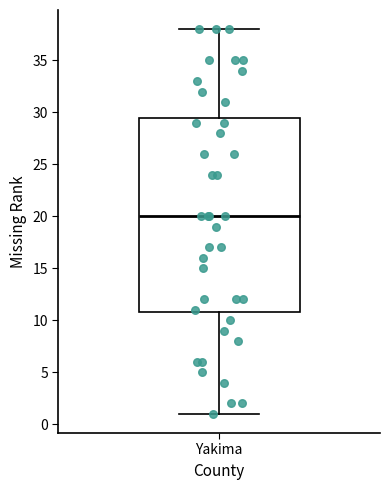

Transcribe this box plot: give where the median line is, the range the box spans, and where the two whiskers end, as read against the y-axis. The values are not printed on the chart, so give them approximately, as read against the axis.

median 20.0, box 11.0 to 29.5, whiskers 1.0 to 38.0